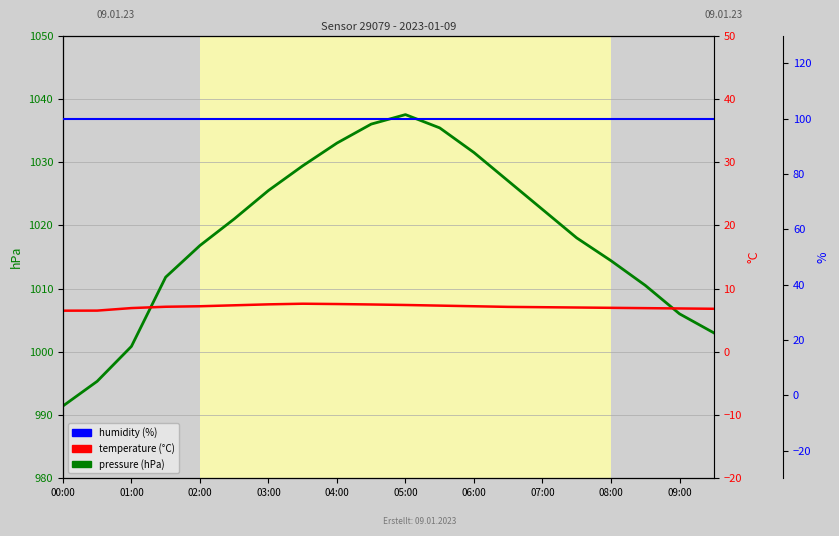

Rank the series at 07:00 from lowest to highest value.

temperature, humidity, pressure